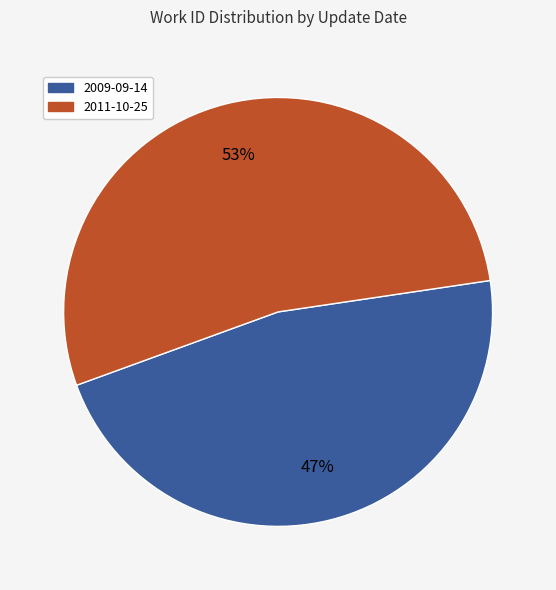

To the nearest percent, what is the difference between the 2009-09-14 and 2011-10-25 slice percentages?

6%